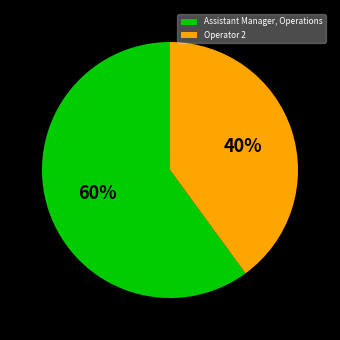

What is the ratio of the value at Operator 2 to the value at Assistant Manager, Operations?

0.7